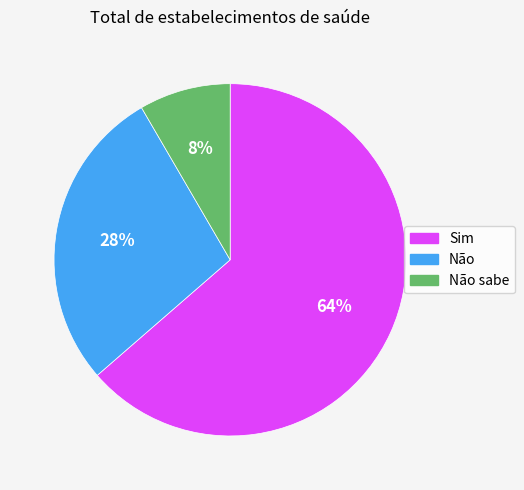

Is there a majority slice in this chart?

Yes